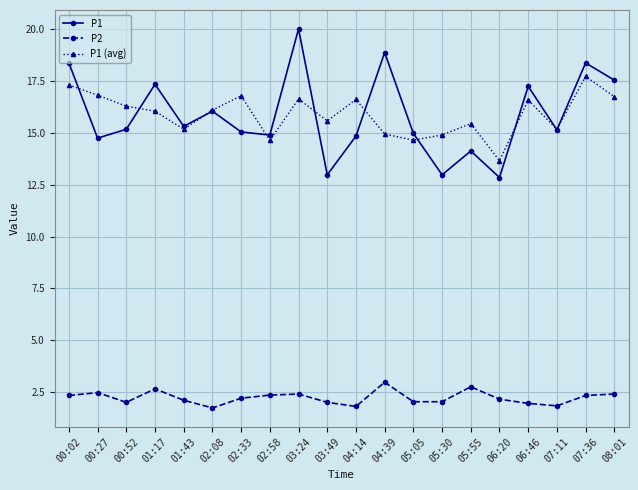

Which series has the widest spread of values?

P1